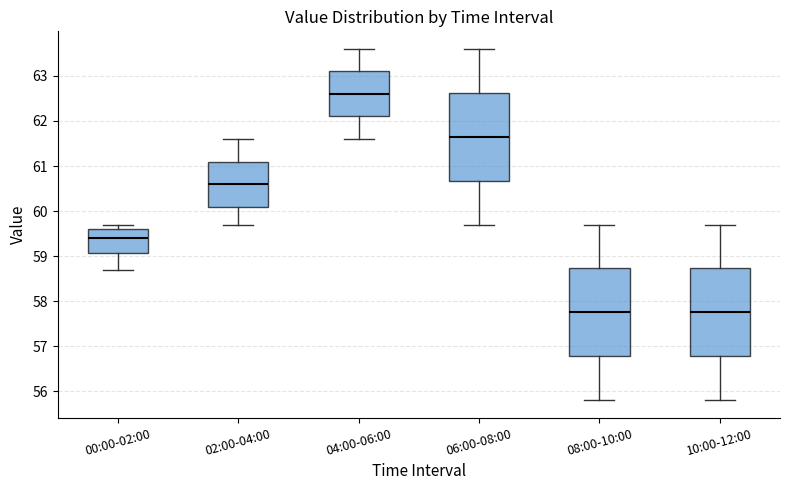

Which box's median line is the highest?

04:00-06:00